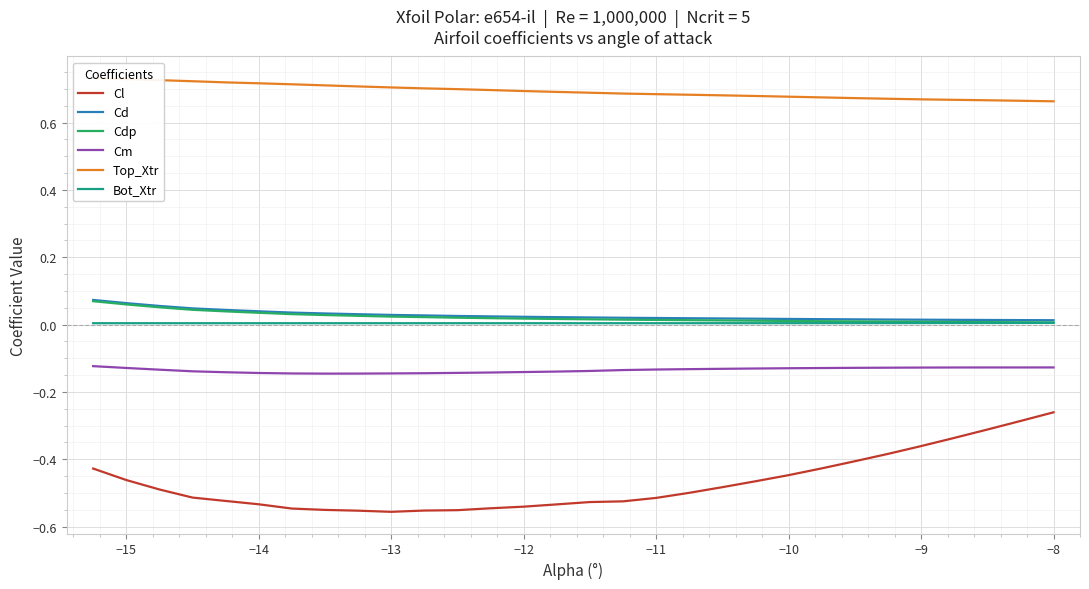

True or false: Cm and Bot_Xtr cross at least once.

False